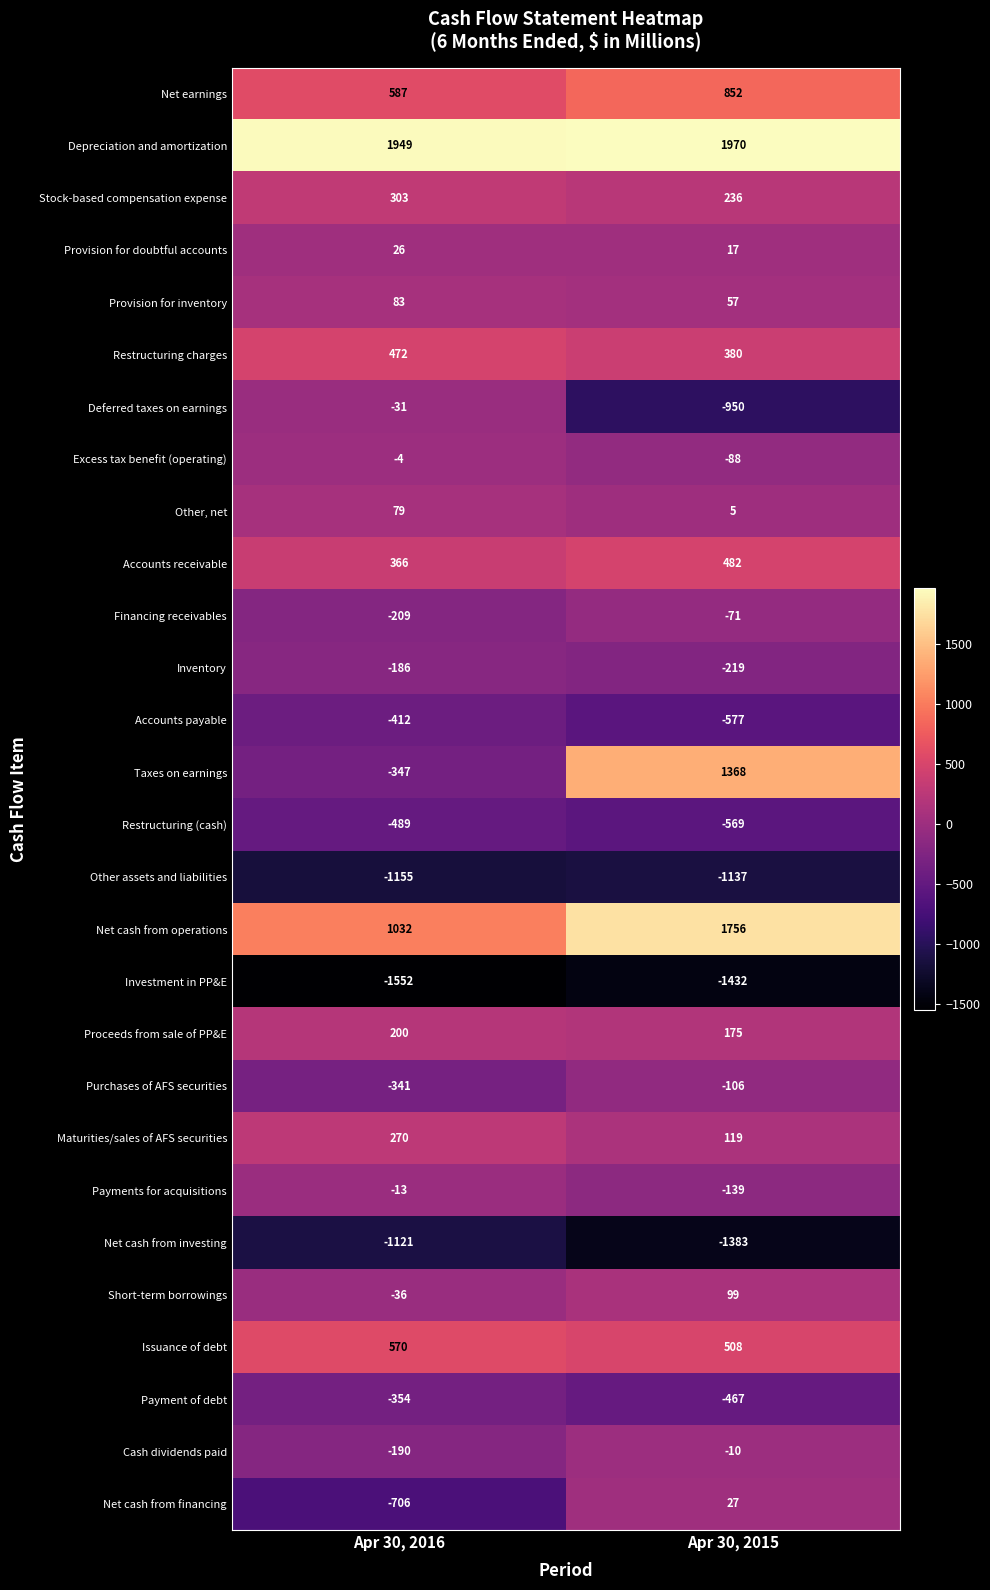

Where is Depreciation and amortization nearest to the value 1959?

Apr 30, 2016